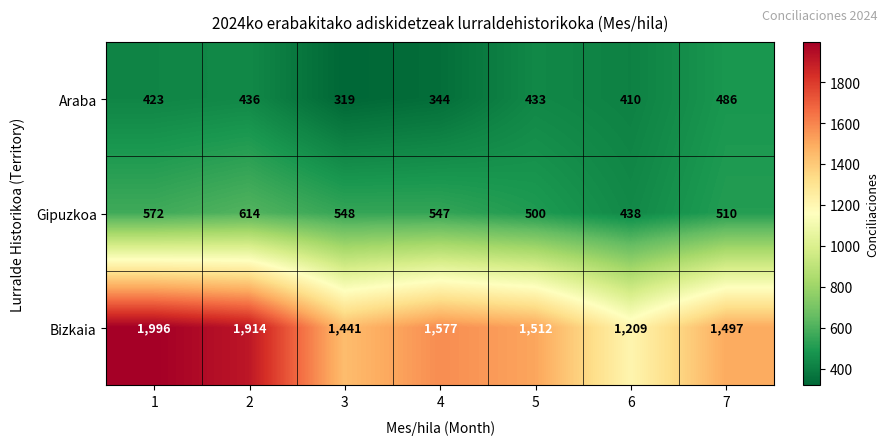

Which series has the widest spread of values?

Bizkaia